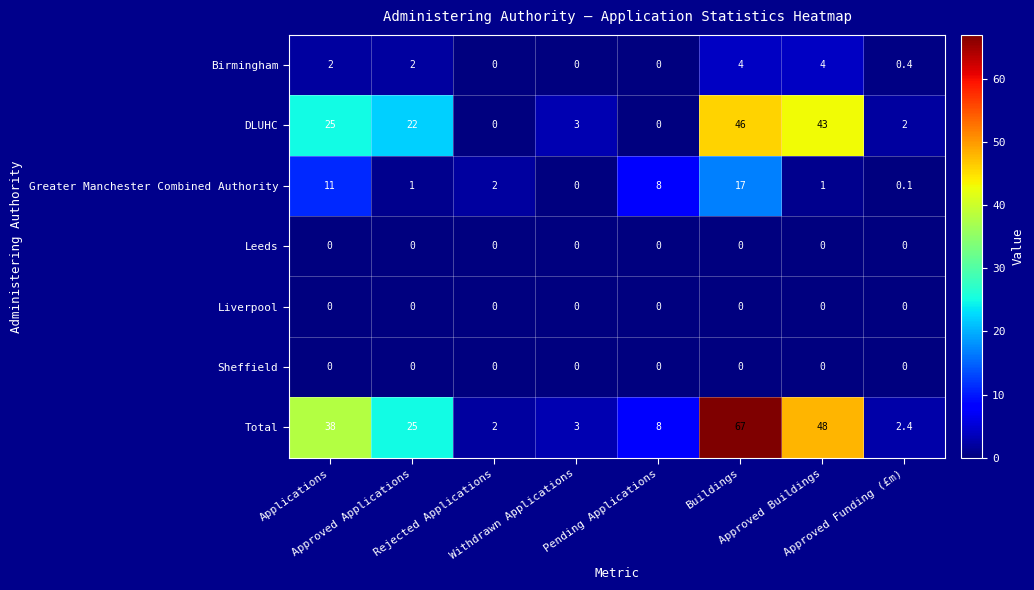

What is the difference between the highest and lowest values at Approved Applications?

25.0